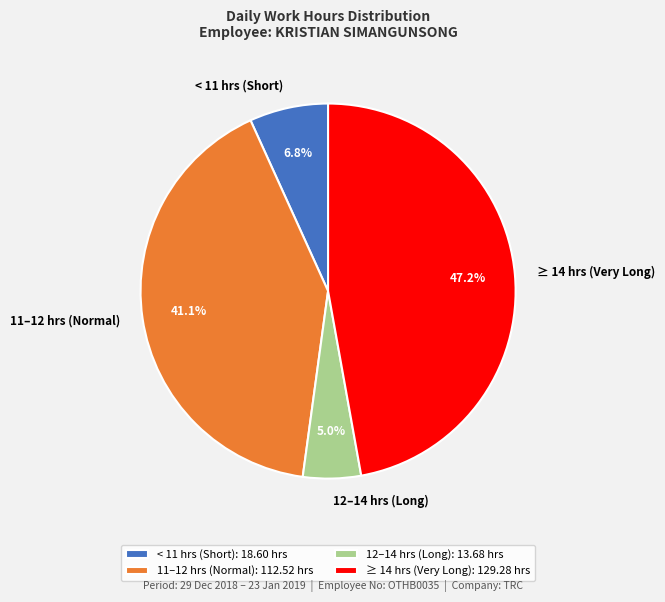

Count the number of slices in the pie.

4